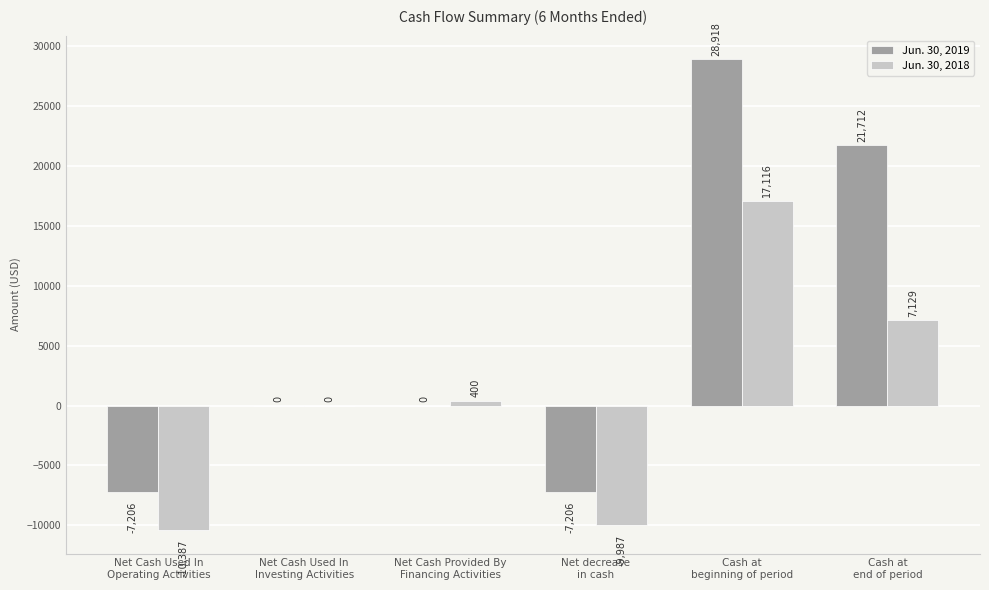

What is the maximum value shown in the chart?

28918